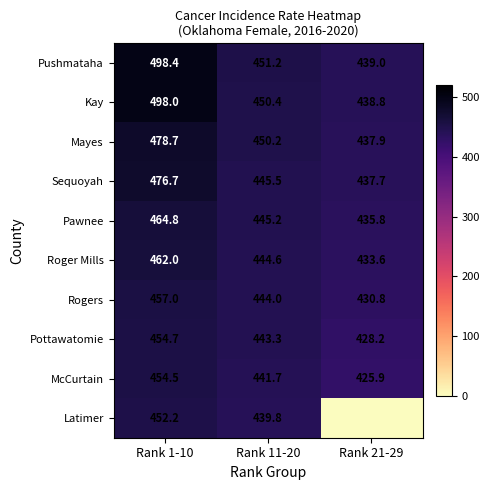

Rank the categories by Pawnee value from lowest to highest.

Rank 21-29, Rank 11-20, Rank 1-10